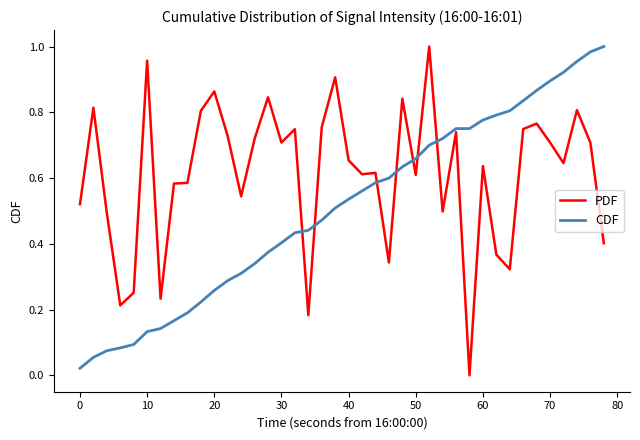

Rank the series by their average value, from highest to lowest.

PDF, CDF